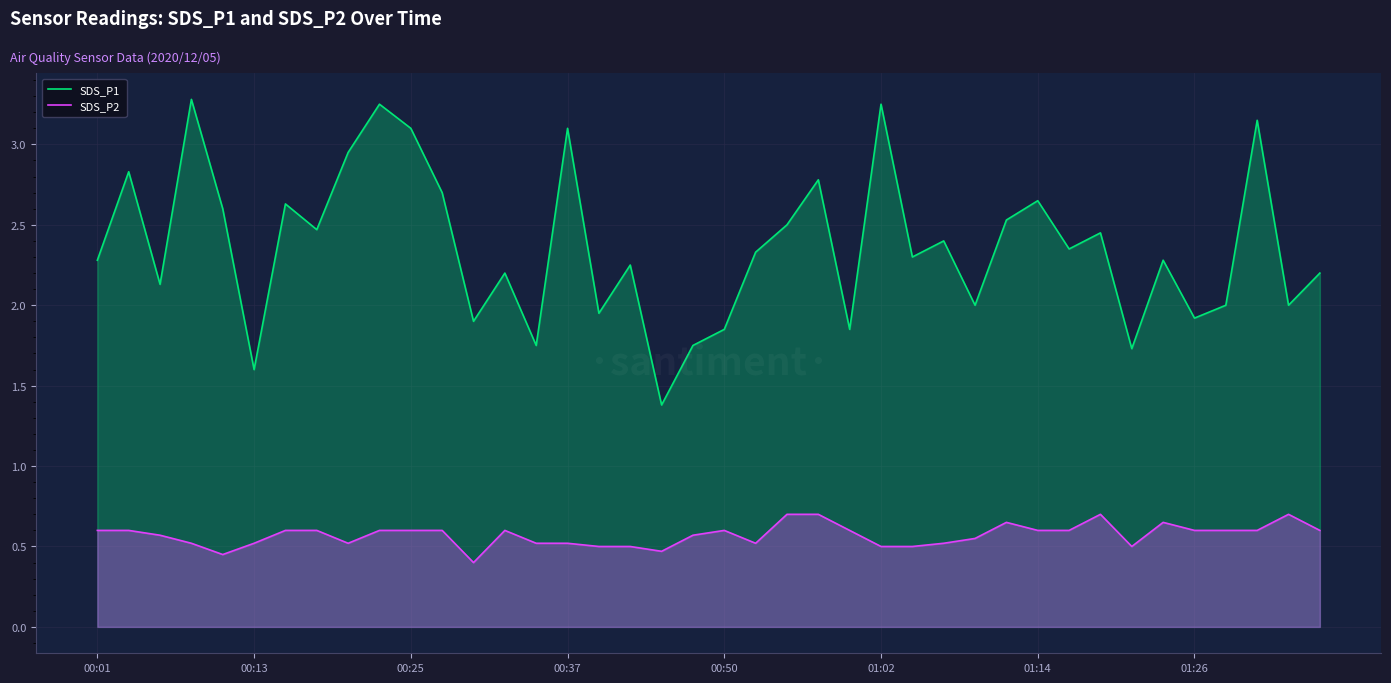

How many distinct data groups are displayed?

2